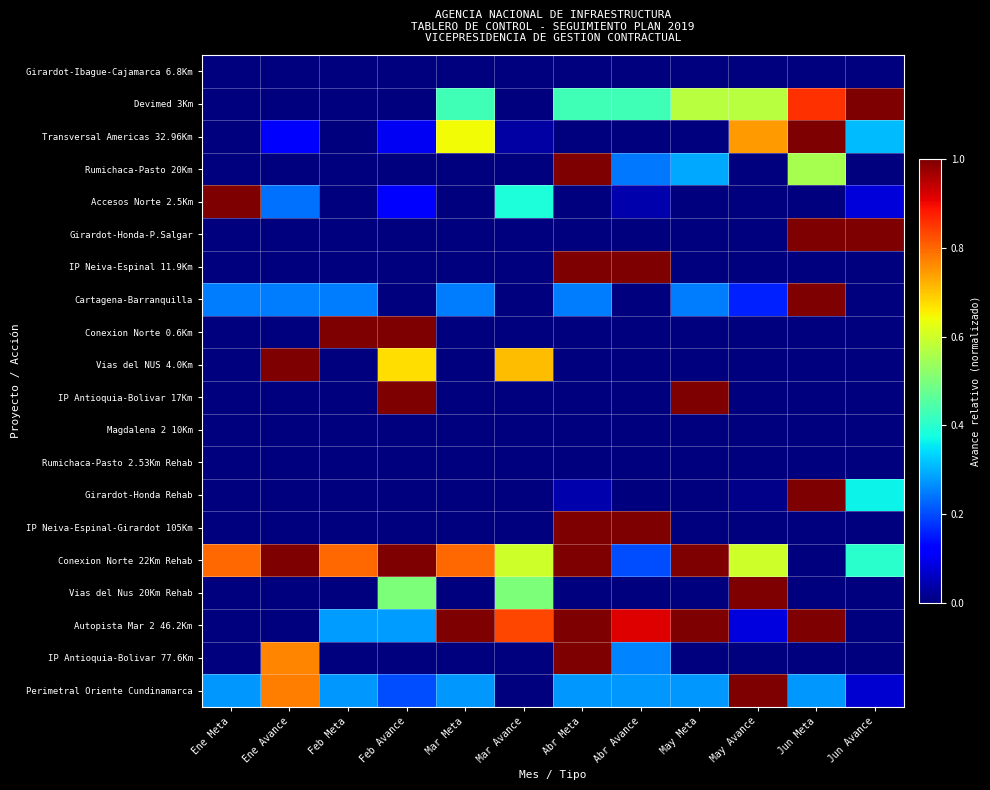

Reading left to right, what are all the values shown in this chart?

Girardot-Ibague-Cajamarca 6.8Km: Ene Meta=0.0	Ene Avance=0.0	Feb Meta=0.0	Feb Avance=0.0	Mar Meta=0.0	Mar Avance=0.0	Abr Meta=0.0	Abr Avance=0.0	May Meta=0.0	May Avance=0.0	Jun Meta=0.0	Jun Avance=0.0
Devimed 3Km: Ene Meta=0.0	Ene Avance=0.0	Feb Meta=0.0	Feb Avance=0.0	Mar Meta=0.4	Mar Avance=0.0	Abr Meta=0.4	Abr Avance=0.4	May Meta=0.6	May Avance=0.6	Jun Meta=0.9	Jun Avance=1.0
Transversal Americas 32.96Km: Ene Meta=0.0	Ene Avance=0.1	Feb Meta=0.0	Feb Avance=0.1	Mar Meta=0.6	Mar Avance=0.0	Abr Meta=0.0	Abr Avance=0.0	May Meta=0.0	May Avance=0.7	Jun Meta=1.0	Jun Avance=0.3
Rumichaca-Pasto 20Km: Ene Meta=0.0	Ene Avance=0.0	Feb Meta=0.0	Feb Avance=0.0	Mar Meta=0.0	Mar Avance=0.0	Abr Meta=1.0	Abr Avance=0.2	May Meta=0.3	May Avance=0.0	Jun Meta=0.6	Jun Avance=0.0
Accesos Norte 2.5Km: Ene Meta=1.0	Ene Avance=0.2	Feb Meta=0.0	Feb Avance=0.1	Mar Meta=0.0	Mar Avance=0.4	Abr Meta=0.0	Abr Avance=0.0	May Meta=0.0	May Avance=0.0	Jun Meta=0.0	Jun Avance=0.1
Girardot-Honda-P.Salgar: Ene Meta=0.0	Ene Avance=0.0	Feb Meta=0.0	Feb Avance=0.0	Mar Meta=0.0	Mar Avance=0.0	Abr Meta=0.0	Abr Avance=0.0	May Meta=0.0	May Avance=0.0	Jun Meta=1.0	Jun Avance=1.0
IP Neiva-Espinal 11.9Km: Ene Meta=0.0	Ene Avance=0.0	Feb Meta=0.0	Feb Avance=0.0	Mar Meta=0.0	Mar Avance=0.0	Abr Meta=1.0	Abr Avance=1.0	May Meta=0.0	May Avance=0.0	Jun Meta=0.0	Jun Avance=0.0
Cartagena-Barranquilla: Ene Meta=0.2	Ene Avance=0.2	Feb Meta=0.2	Feb Avance=0.0	Mar Meta=0.2	Mar Avance=0.0	Abr Meta=0.2	Abr Avance=0.0	May Meta=0.2	May Avance=0.2	Jun Meta=1.0	Jun Avance=0.0
Conexion Norte 0.6Km: Ene Meta=0.0	Ene Avance=0.0	Feb Meta=1.0	Feb Avance=1.0	Mar Meta=0.0	Mar Avance=0.0	Abr Meta=0.0	Abr Avance=0.0	May Meta=0.0	May Avance=0.0	Jun Meta=0.0	Jun Avance=0.0
Vias del NUS 4.0Km: Ene Meta=0.0	Ene Avance=1.0	Feb Meta=0.0	Feb Avance=0.7	Mar Meta=0.0	Mar Avance=0.7	Abr Meta=0.0	Abr Avance=0.0	May Meta=0.0	May Avance=0.0	Jun Meta=0.0	Jun Avance=0.0
IP Antioquia-Bolivar 17Km: Ene Meta=0.0	Ene Avance=0.0	Feb Meta=0.0	Feb Avance=1.0	Mar Meta=0.0	Mar Avance=0.0	Abr Meta=0.0	Abr Avance=0.0	May Meta=1.0	May Avance=0.0	Jun Meta=0.0	Jun Avance=0.0
Magdalena 2 10Km: Ene Meta=0.0	Ene Avance=0.0	Feb Meta=0.0	Feb Avance=0.0	Mar Meta=0.0	Mar Avance=0.0	Abr Meta=0.0	Abr Avance=0.0	May Meta=0.0	May Avance=0.0	Jun Meta=0.0	Jun Avance=0.0
Rumichaca-Pasto 2.53Km Rehab: Ene Meta=0.0	Ene Avance=0.0	Feb Meta=0.0	Feb Avance=0.0	Mar Meta=0.0	Mar Avance=0.0	Abr Meta=0.0	Abr Avance=0.0	May Meta=0.0	May Avance=0.0	Jun Meta=0.0	Jun Avance=0.0
Girardot-Honda Rehab: Ene Meta=0.0	Ene Avance=0.0	Feb Meta=0.0	Feb Avance=0.0	Mar Meta=0.0	Mar Avance=0.0	Abr Meta=0.0	Abr Avance=0.0	May Meta=0.0	May Avance=0.0	Jun Meta=1.0	Jun Avance=0.4
IP Neiva-Espinal-Girardot 105Km: Ene Meta=0.0	Ene Avance=0.0	Feb Meta=0.0	Feb Avance=0.0	Mar Meta=0.0	Mar Avance=0.0	Abr Meta=1.0	Abr Avance=1.0	May Meta=0.0	May Avance=0.0	Jun Meta=0.0	Jun Avance=0.0
Conexion Norte 22Km Rehab: Ene Meta=0.8	Ene Avance=1.0	Feb Meta=0.8	Feb Avance=1.0	Mar Meta=0.8	Mar Avance=0.6	Abr Meta=1.0	Abr Avance=0.2	May Meta=1.0	May Avance=0.6	Jun Meta=0.0	Jun Avance=0.4
Vias del Nus 20Km Rehab: Ene Meta=0.0	Ene Avance=0.0	Feb Meta=0.0	Feb Avance=0.5	Mar Meta=0.0	Mar Avance=0.5	Abr Meta=0.0	Abr Avance=0.0	May Meta=0.0	May Avance=1.0	Jun Meta=0.0	Jun Avance=0.0
Autopista Mar 2 46.2Km: Ene Meta=0.0	Ene Avance=0.0	Feb Meta=0.3	Feb Avance=0.3	Mar Meta=1.0	Mar Avance=0.8	Abr Meta=1.0	Abr Avance=0.9	May Meta=1.0	May Avance=0.1	Jun Meta=1.0	Jun Avance=0.0
IP Antioquia-Bolivar 77.6Km: Ene Meta=0.0	Ene Avance=0.8	Feb Meta=0.0	Feb Avance=0.0	Mar Meta=0.0	Mar Avance=0.0	Abr Meta=1.0	Abr Avance=0.3	May Meta=0.0	May Avance=0.0	Jun Meta=0.0	Jun Avance=0.0
Perimetral Oriente Cundinamarca: Ene Meta=0.3	Ene Avance=0.8	Feb Meta=0.3	Feb Avance=0.2	Mar Meta=0.3	Mar Avance=0.0	Abr Meta=0.3	Abr Avance=0.3	May Meta=0.3	May Avance=1.0	Jun Meta=0.3	Jun Avance=0.1